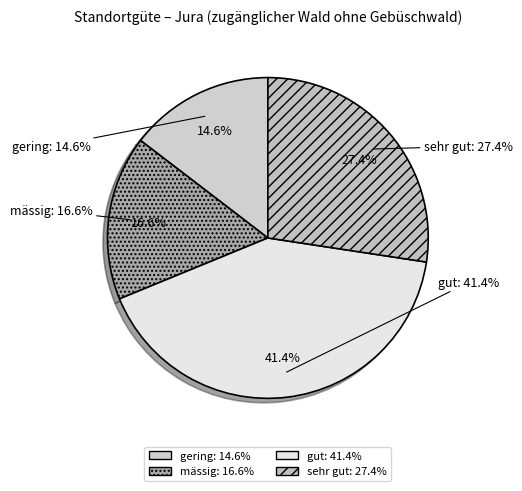

How many segments does this pie chart have?

4